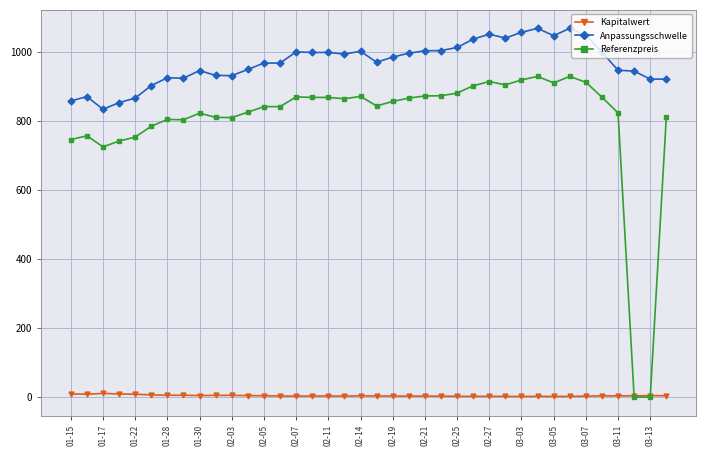

True or false: Kapitalwert and Anpassungsschwelle cross at least once.

False